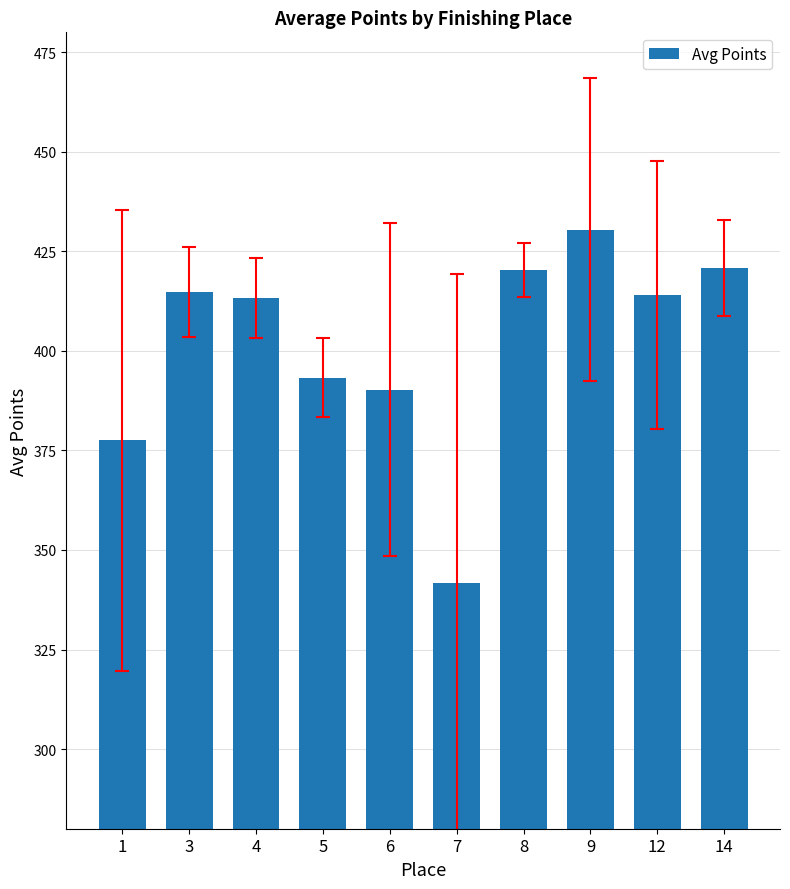

Between 5 and 9, which is larger?

9